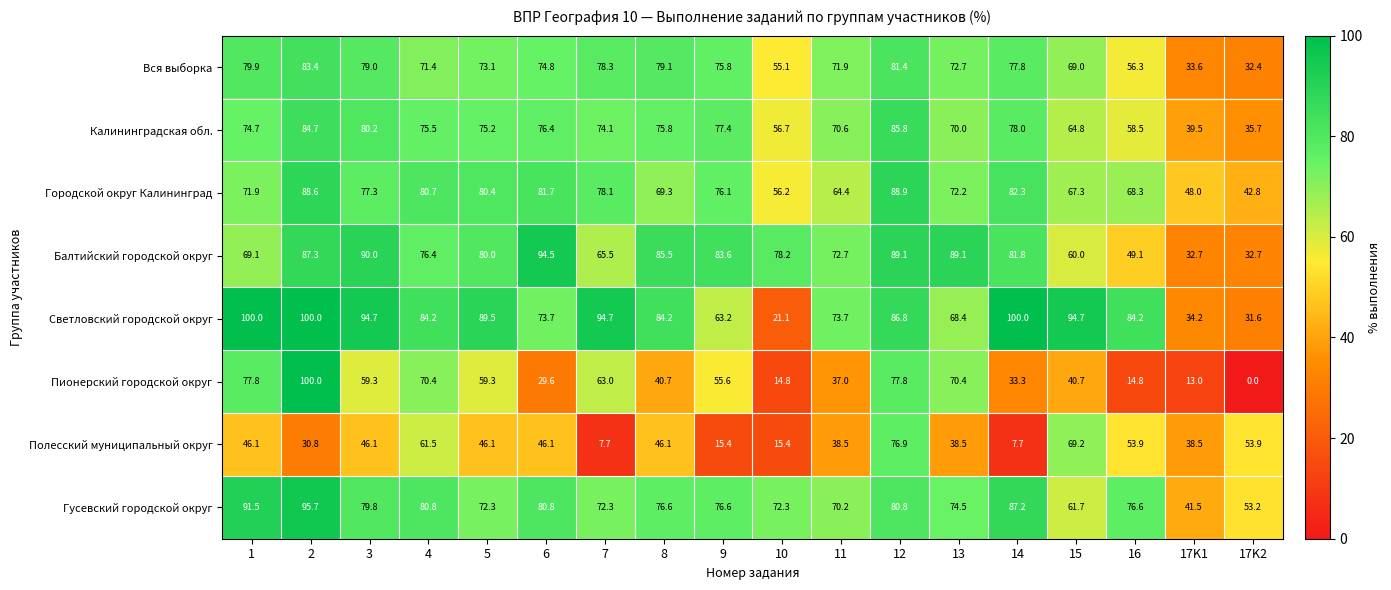

At how many categories does at least one series exceed 43?

18